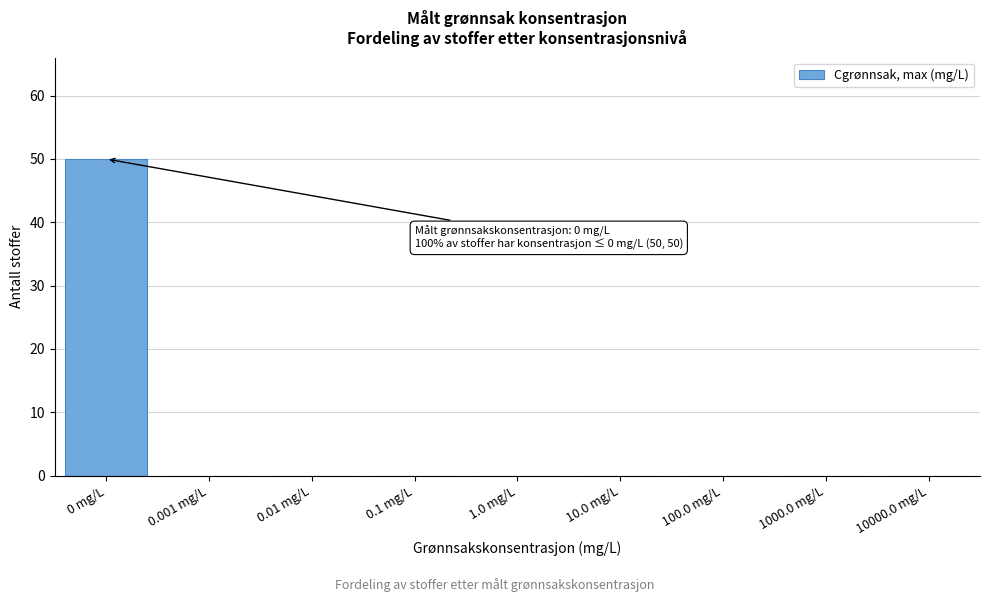

Reading left to right, extract all data points from this chart.

0 mg/L=50	0.001 mg/L=0	0.01 mg/L=0	0.1 mg/L=0	1.0 mg/L=0	10.0 mg/L=0	100.0 mg/L=0	1000.0 mg/L=0	10000.0 mg/L=0